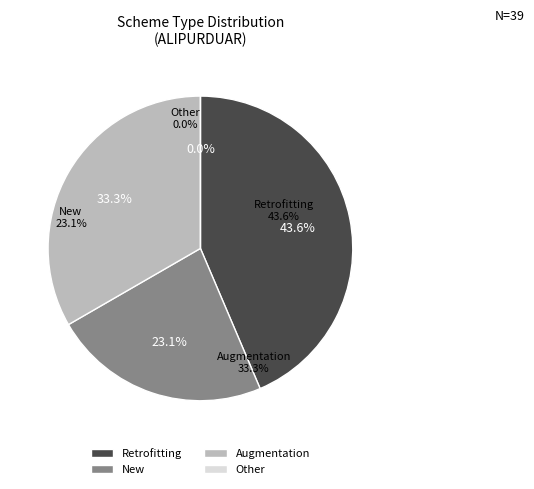

Which category has the biggest portion of the pie?

Retrofitting